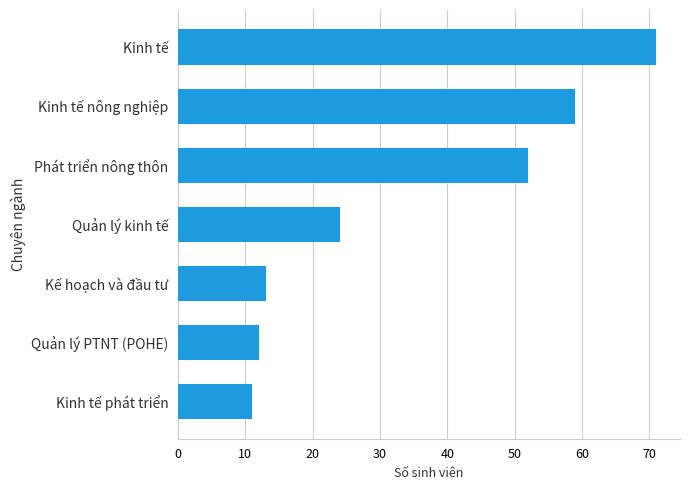

Rank the categories by value from lowest to highest.

Kinh tế phát triển, Quản lý PTNT (POHE), Kế hoạch và đầu tư, Quản lý kinh tế, Phát triển nông thôn, Kinh tế nông nghiệp, Kinh tế